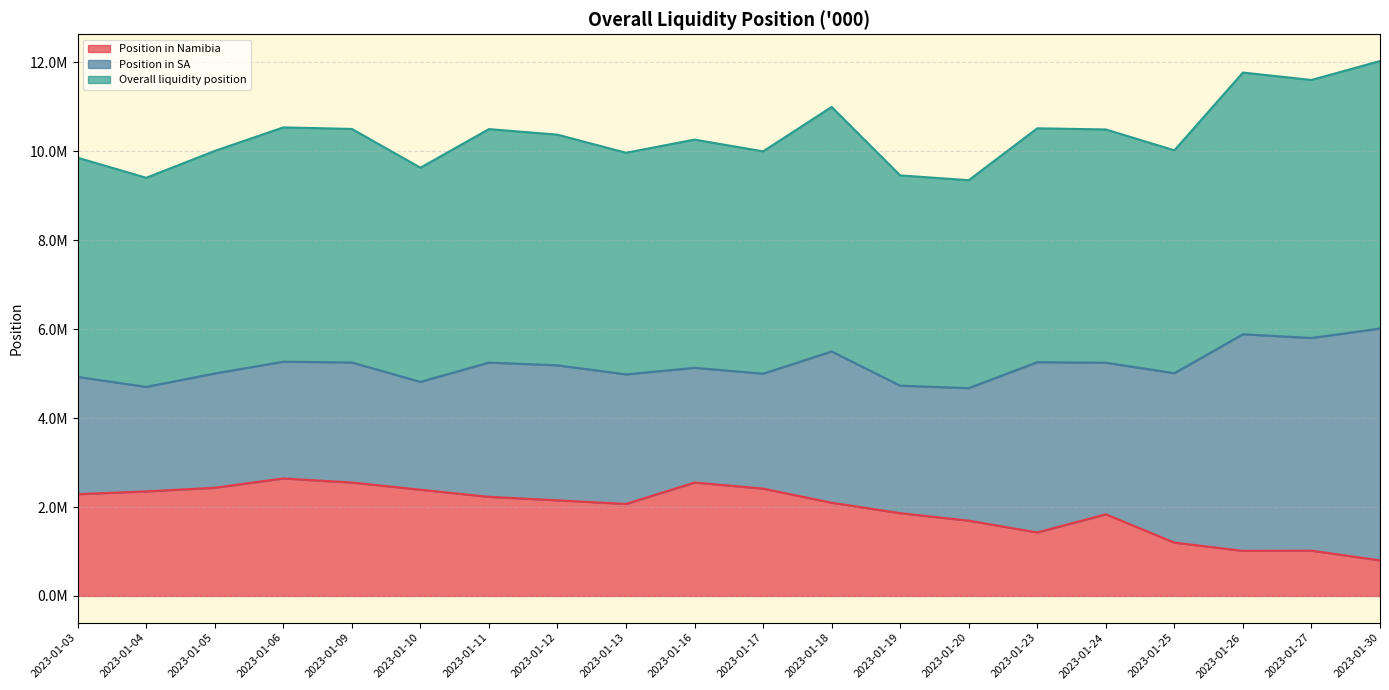

Does the chart have visible grid lines?

Yes